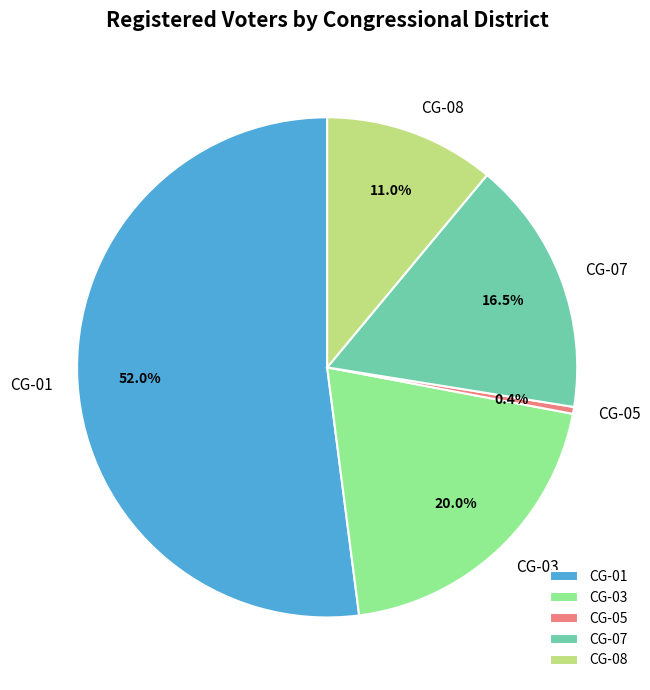

What percentage is NOT represented by CG-08?

89.0%